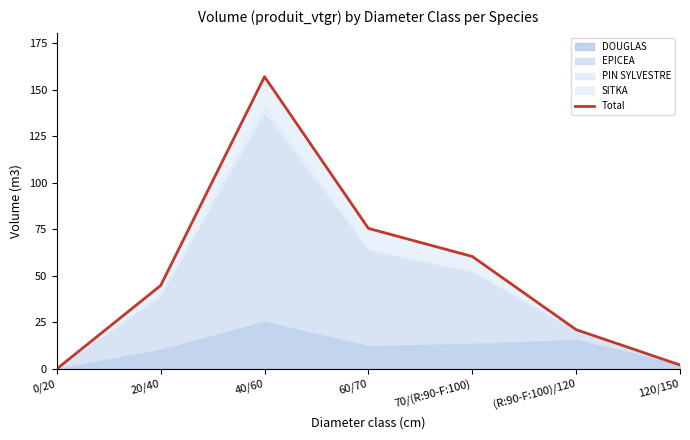

List the labels in order of value, smallest first.

0/20, 120/150, (R:90-F:100)/120, 20/40, 70/(R:90-F:100), 60/70, 40/60